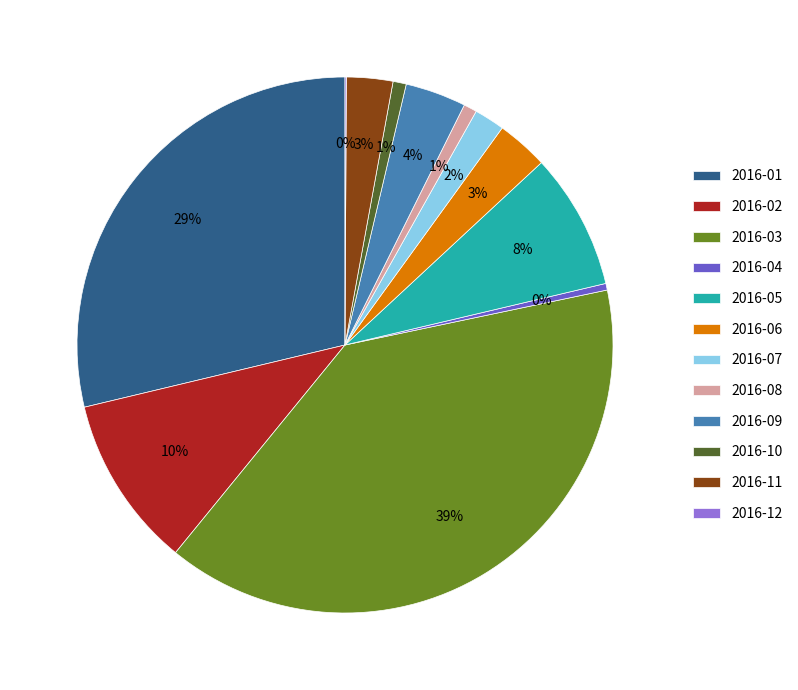

Is there a majority slice in this chart?

No